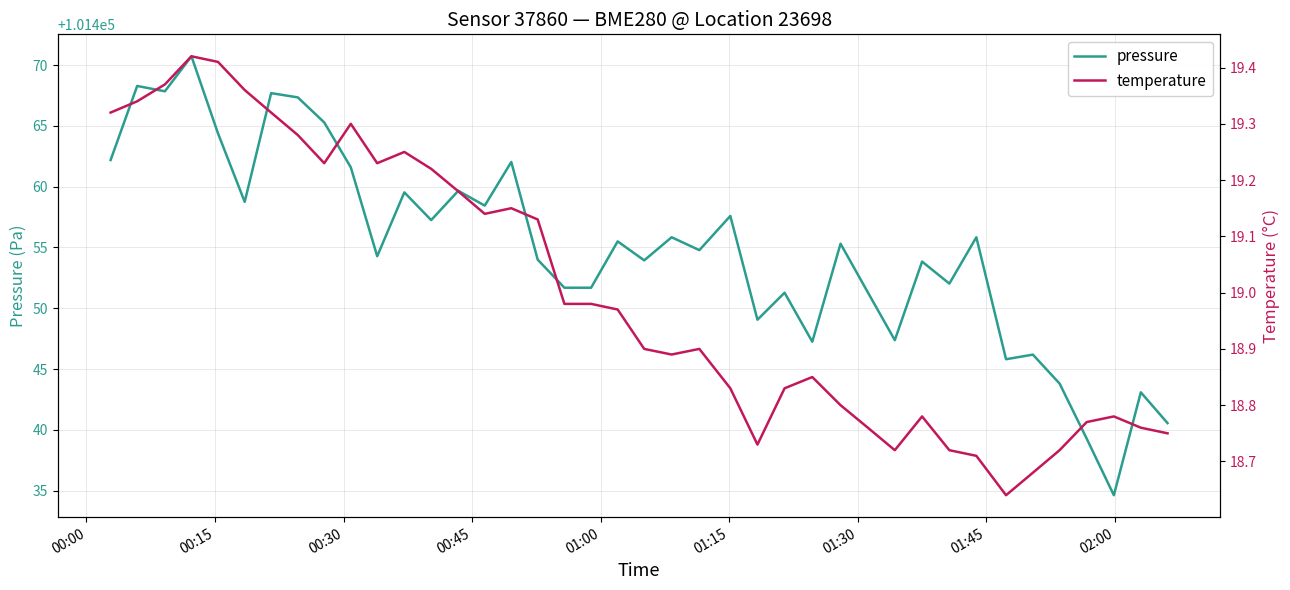

What is the minimum value for pressure?

101434.6